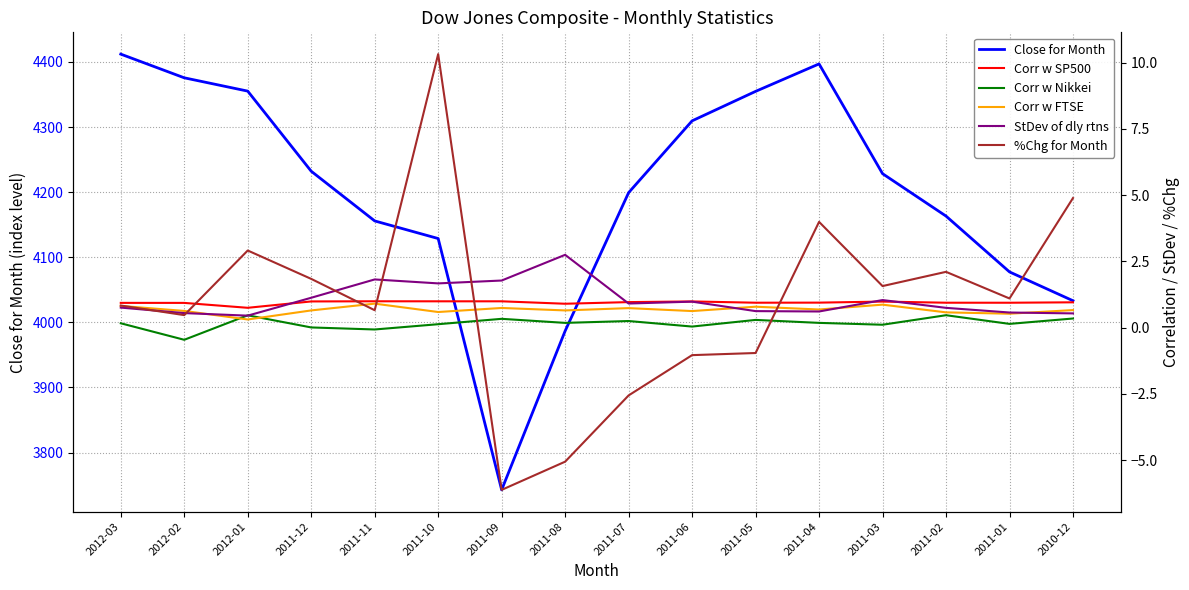

What is the difference between the highest and lowest values at 2011-08?

3991.8